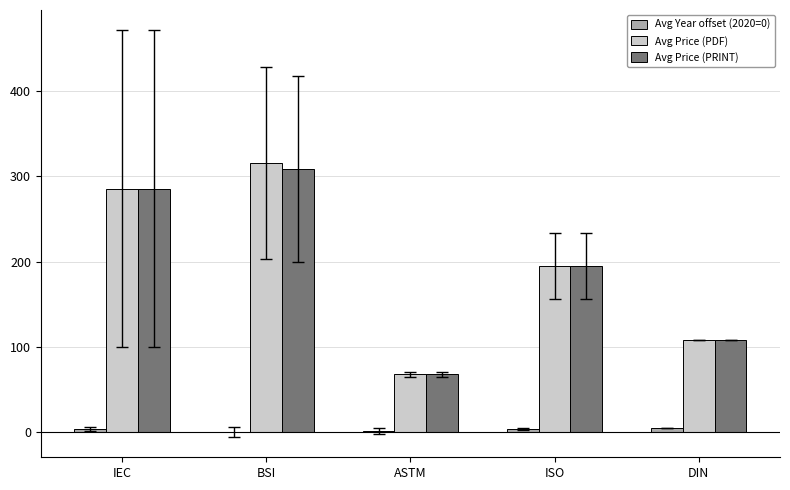

What is the maximum value shown in the chart?

315.3